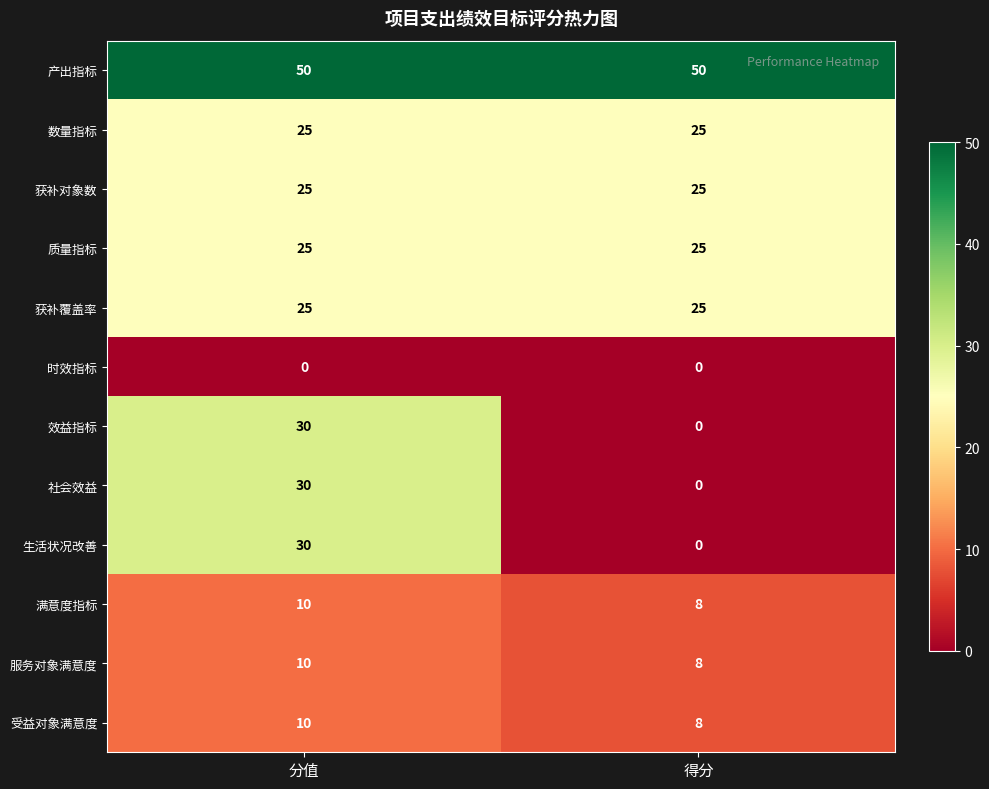

What is the difference between the highest and lowest values at 分值?

50